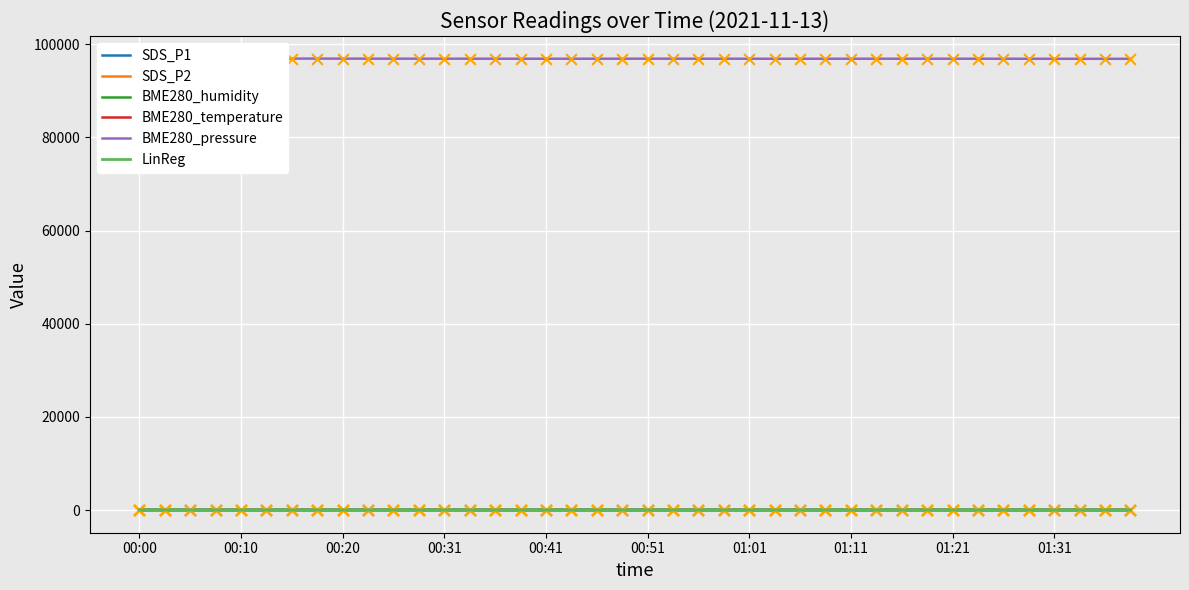

Which series has the largest total across all categories?

BME280_pressure